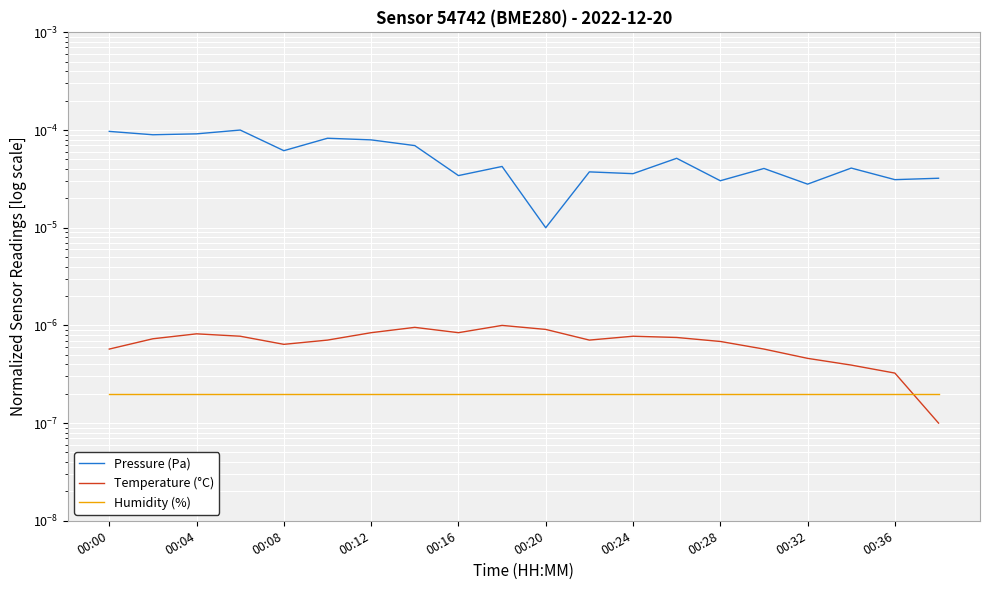

The value of Pressure (Pa) at 00:20 is 0.0. True or false?

False